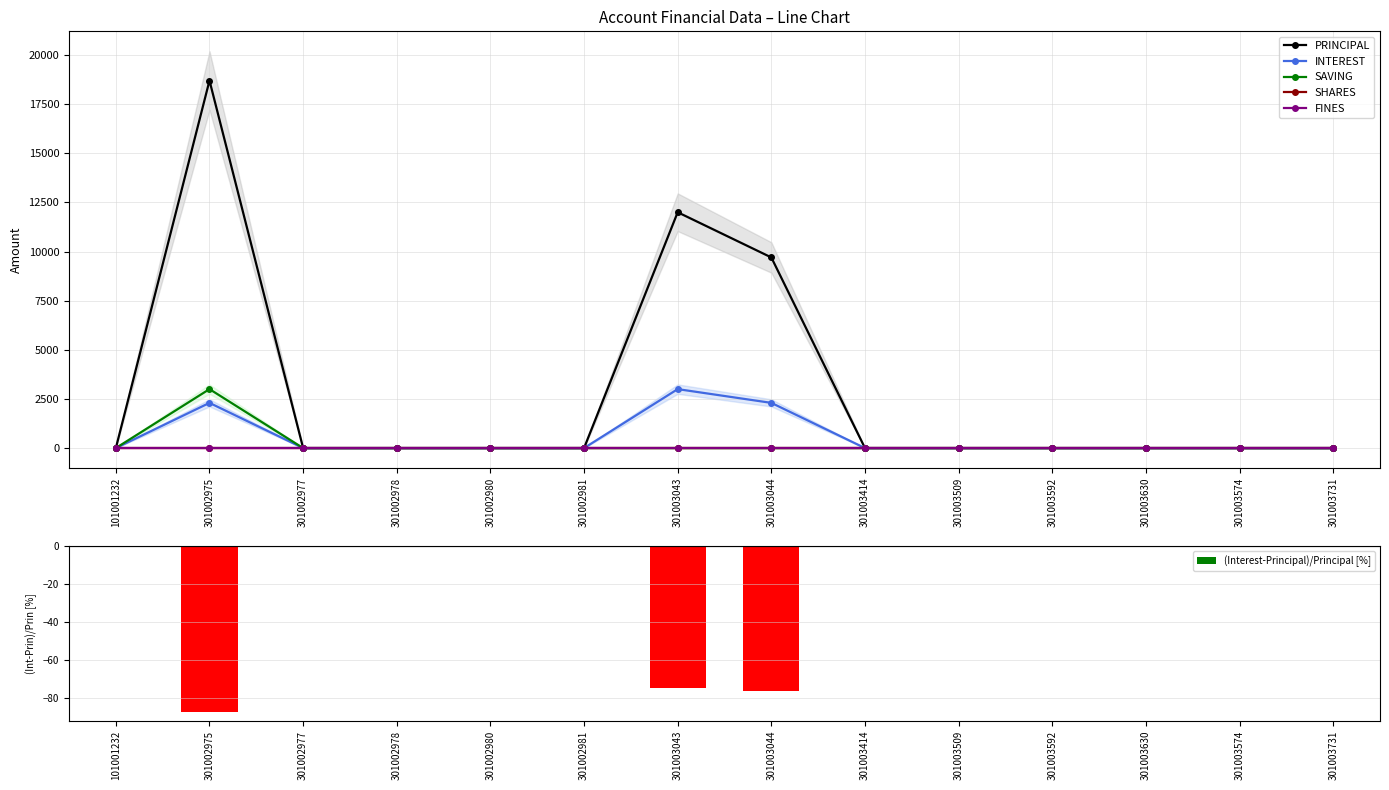

Reading left to right, list all the values displayed in this chart.

PRINCIPAL: 0.0	18700.0	0.0	0.0	0.0	0.0	12000.0	9700.0	0.0	0.0	0.0	0.0	0.0	0.0
INTEREST: 0.0	2300.0	0.0	0.0	0.0	0.0	3000.0	2300.0	0.0	0.0	0.0	0.0	0.0	0.0
SAVING: 0.0	3000.0	0.0	0.0	0.0	0.0	0.0	0.0	0.0	0.0	0.0	0.0	0.0	0.0
SHARES: 0.0	0.0	0.0	0.0	0.0	0.0	0.0	0.0	0.0	0.0	0.0	0.0	0.0	0.0
FINES: 0.0	0.0	0.0	0.0	0.0	0.0	0.0	0.0	0.0	0.0	0.0	0.0	0.0	0.0
(Interest-Principal)/Principal [%]: 0.0	-87.7	0.0	0.0	0.0	0.0	-75.0	-76.3	0.0	0.0	0.0	0.0	0.0	0.0